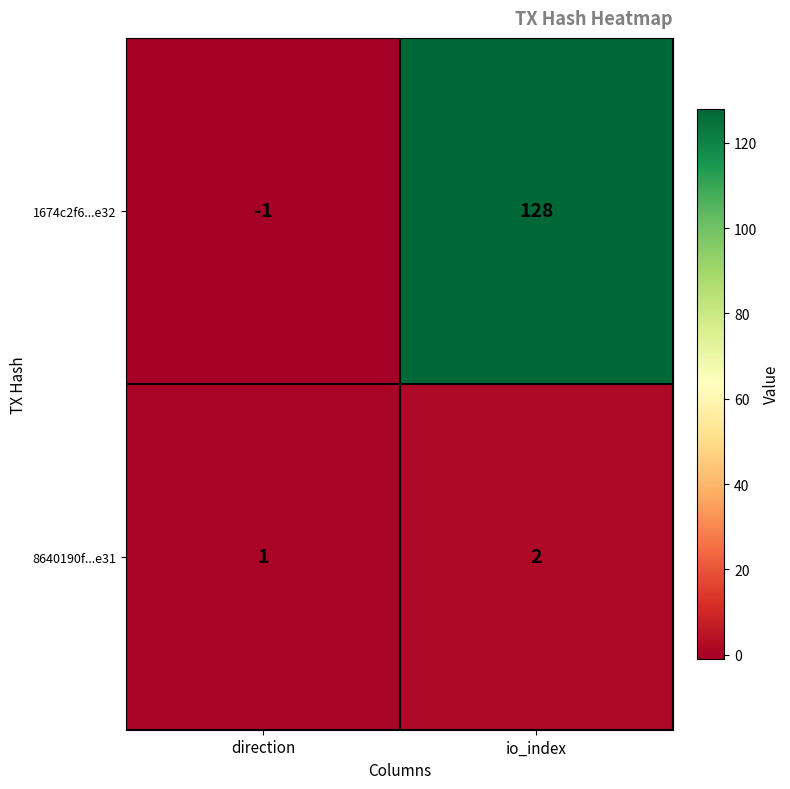

At direction, list the series in order from smallest to largest.

1674c2f6...e32, 8640190f...e31